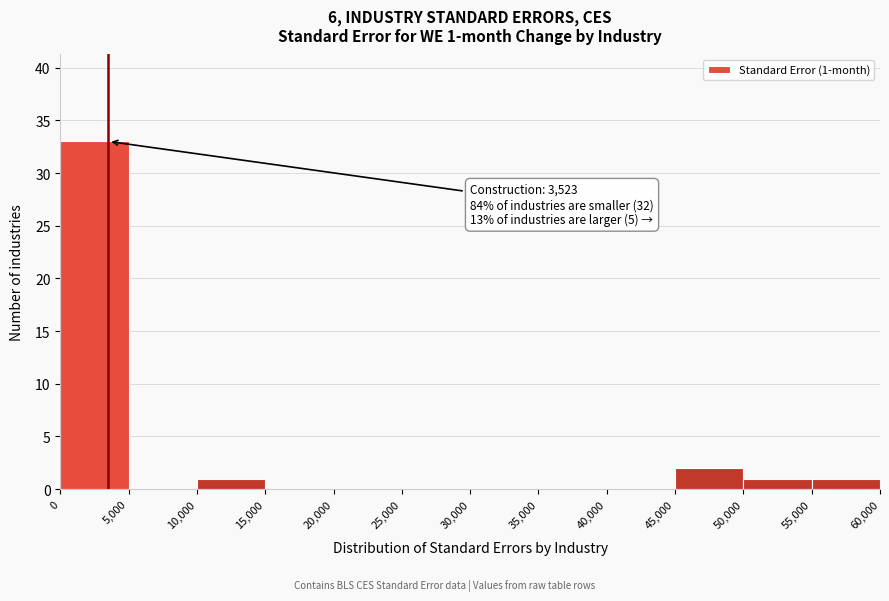

Which range on the x-axis has the tallest bar?

0 to 5,000